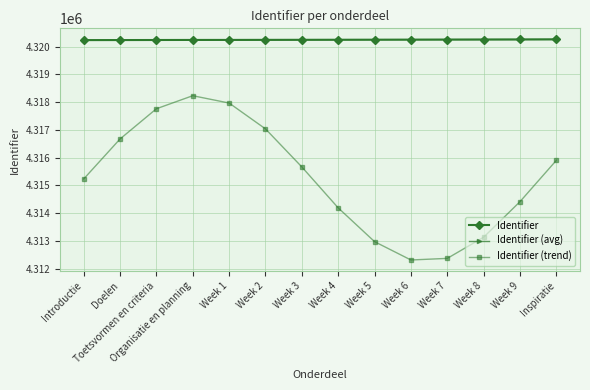

The value of Identifier (avg) at Week 3 is 4320243.0. True or false?

True